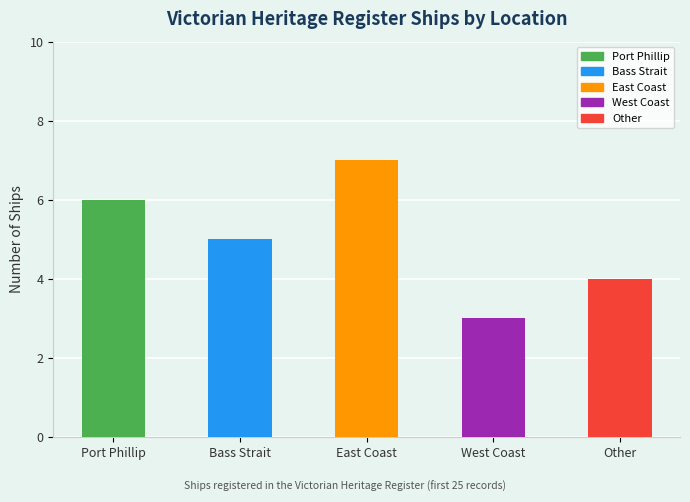

Read the value at East Coast.

7